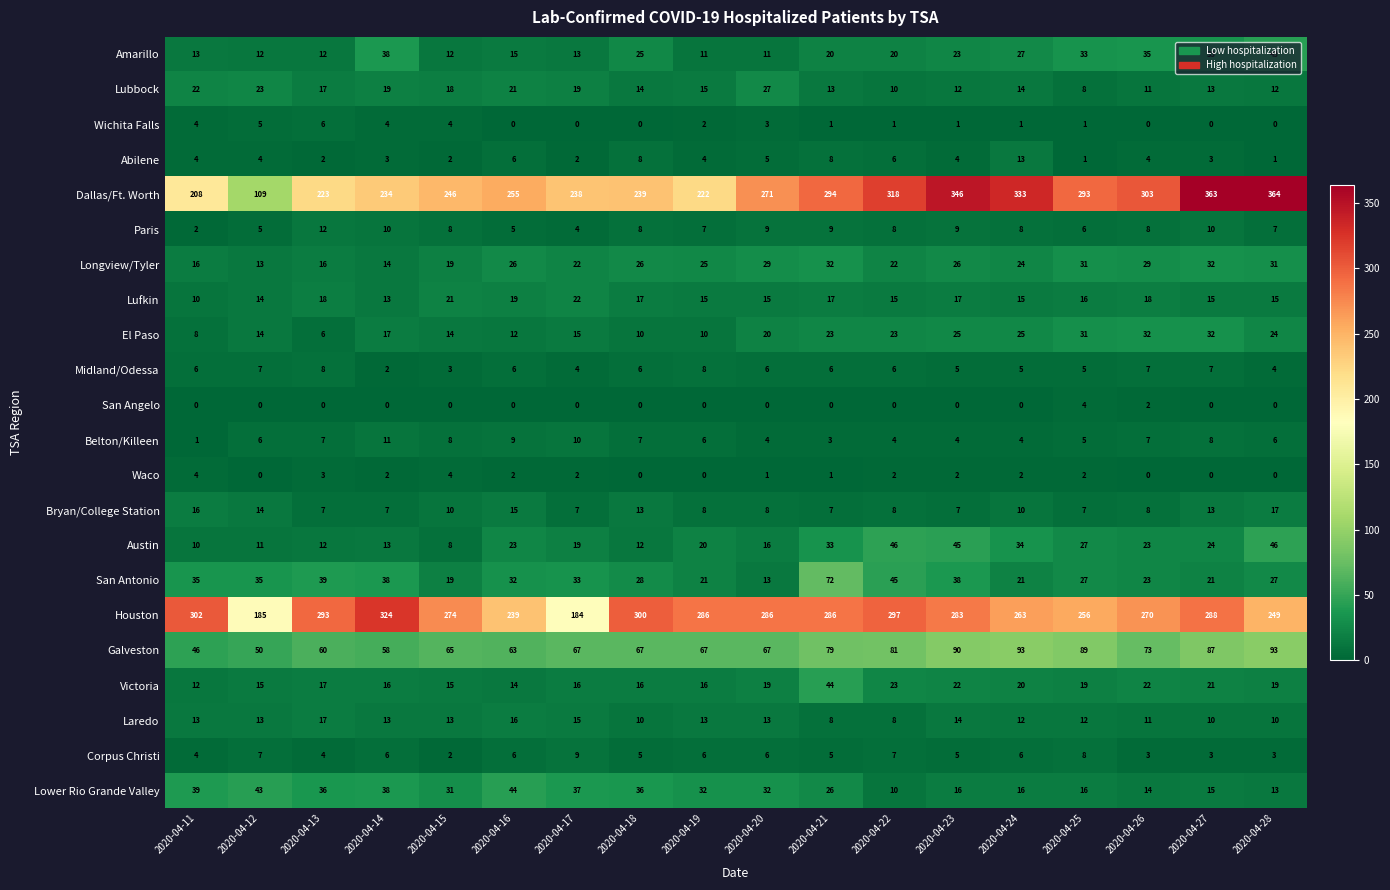

Is it true that Lubbock equals 12 at 2020-04-28?

True